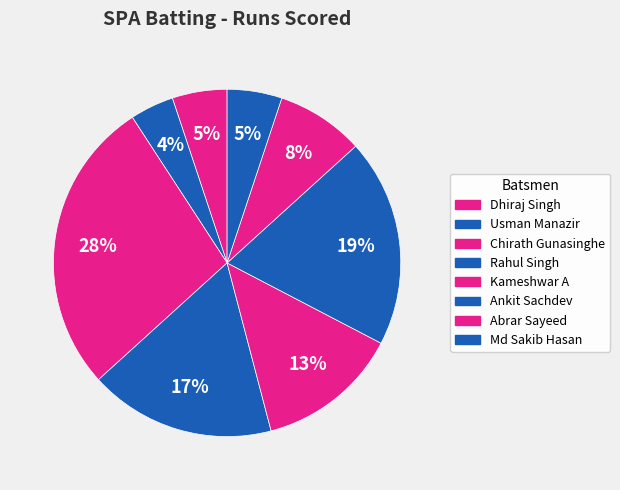

Count the number of slices in the pie.

8